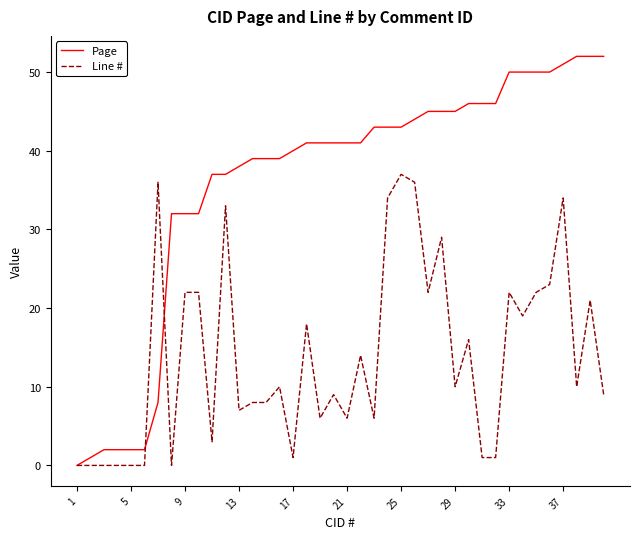

Is this an area chart (filled region under the line)?

No